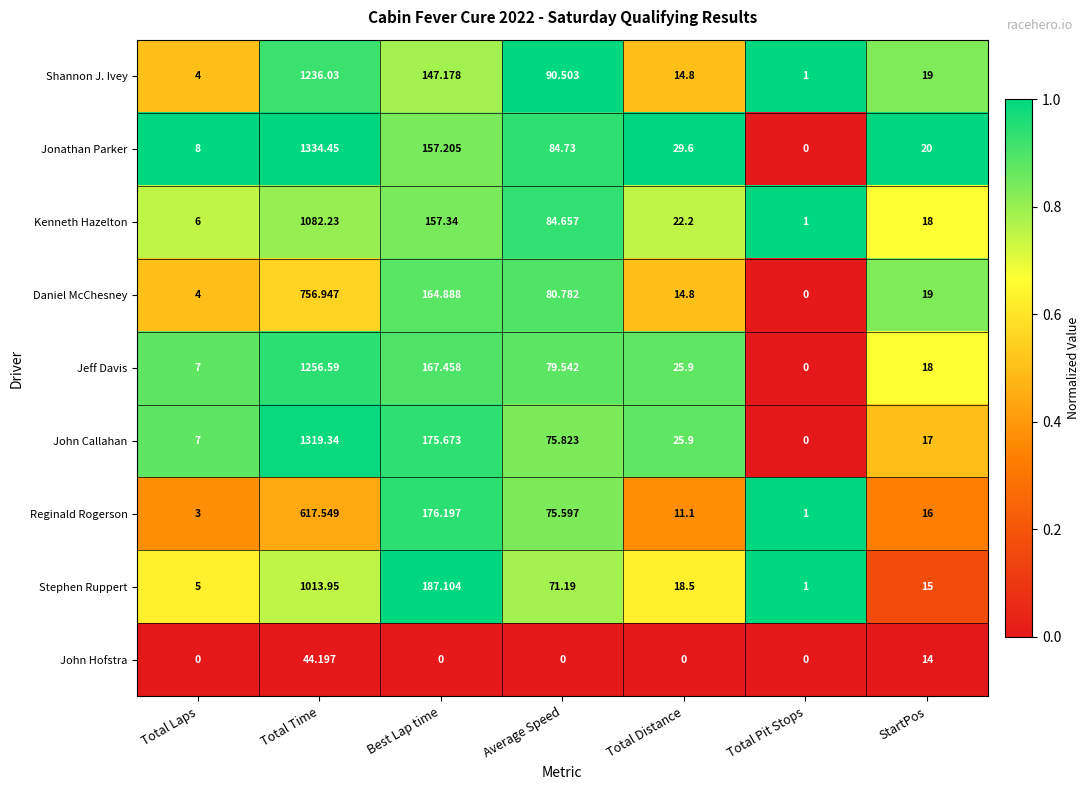

Count the number of categories in the chart.

7